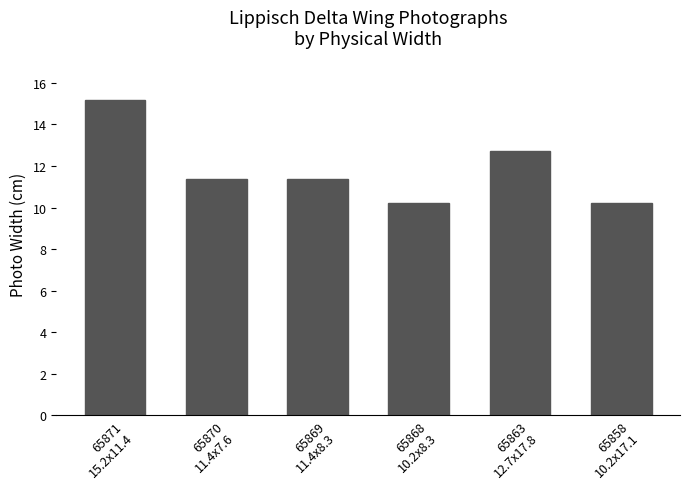

Reading left to right, transcribe all the data shown in this chart.

65871
15.2x11.4=15.2	65870
11.4x7.6=11.4	65869
11.4x8.3=11.4	65868
10.2x8.3=10.2	65863
12.7x17.8=12.7	65858
10.2x17.1=10.2